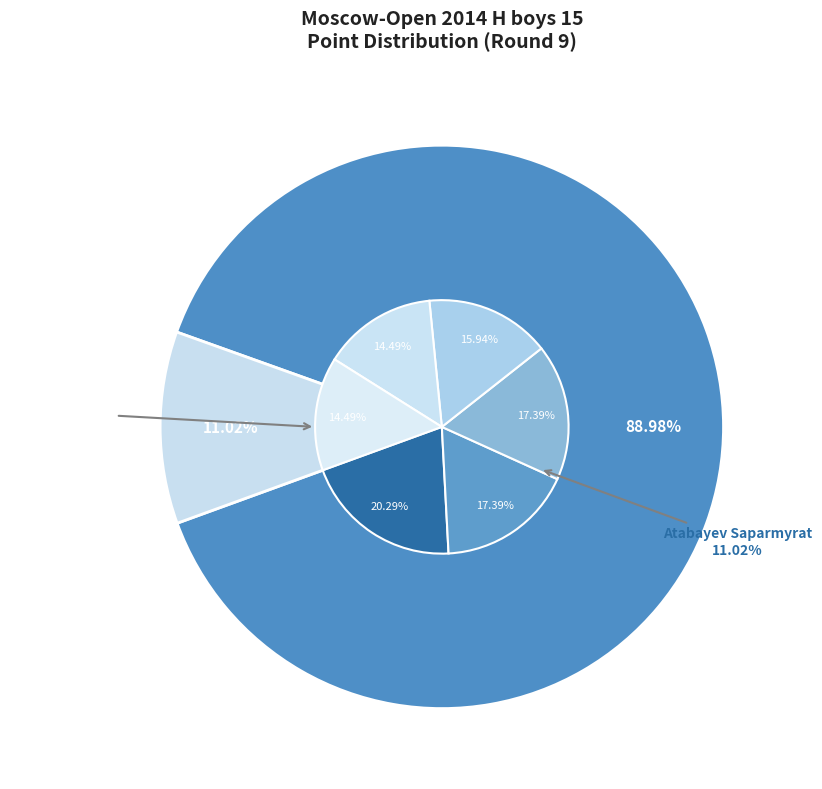

Is it true that Ginosyan Razmik is 16% of the pie?

False